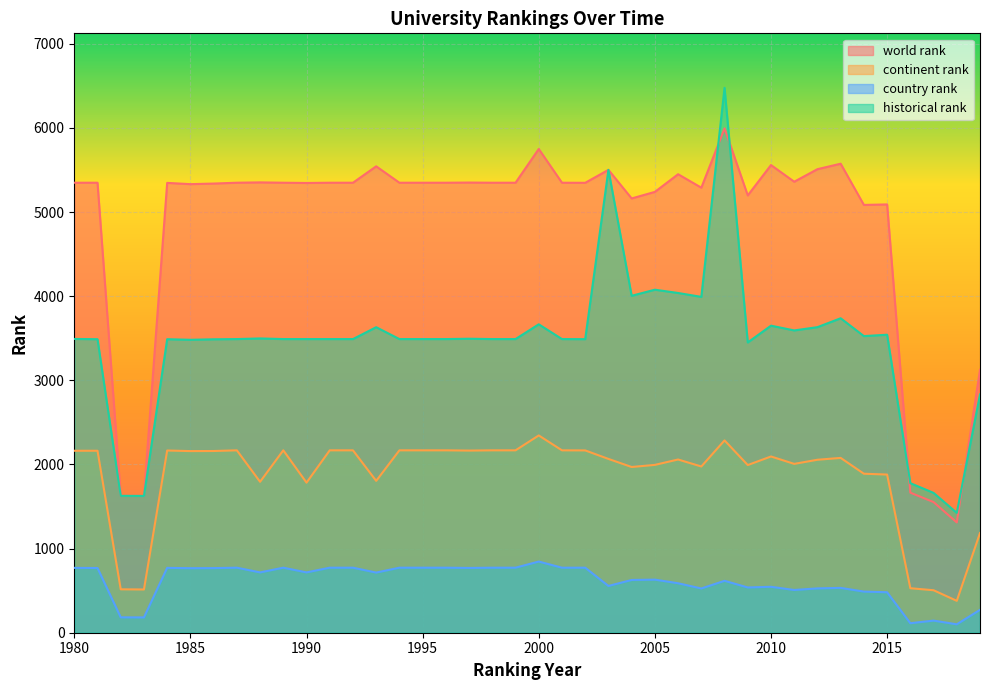

True or false: country rank and continent rank intersect in this chart.

False